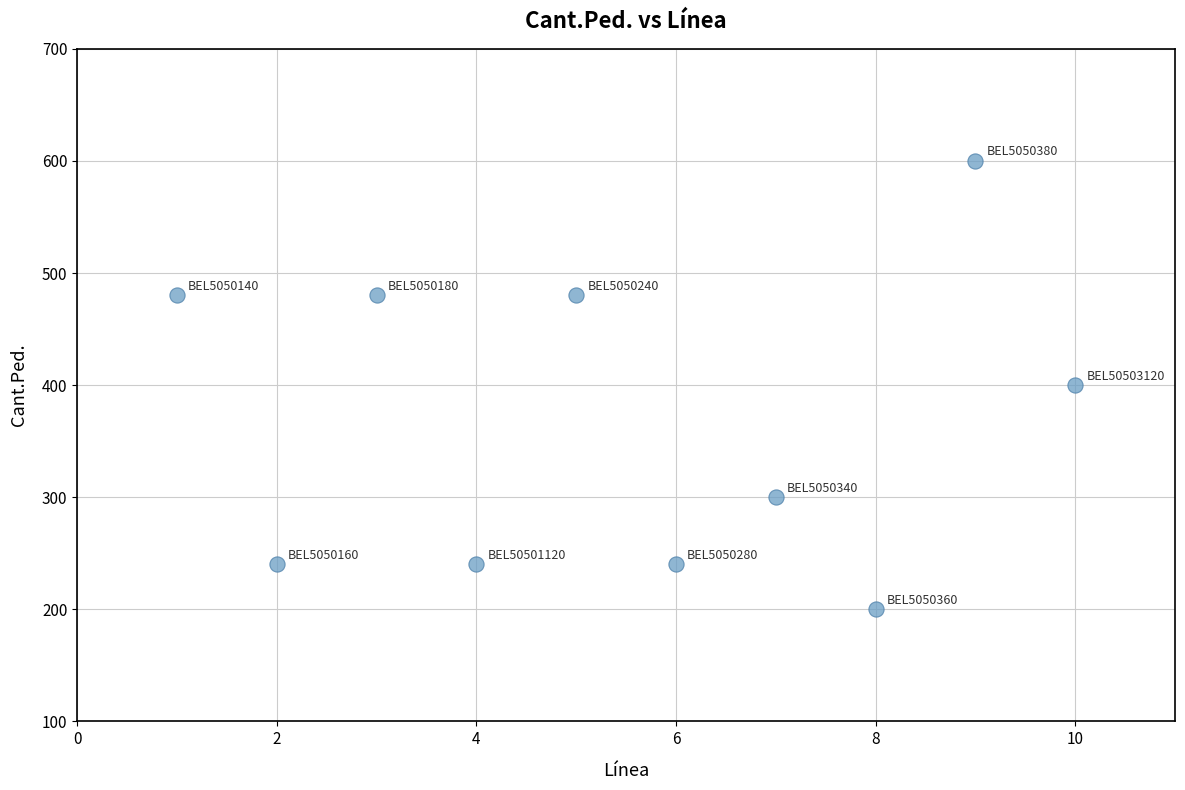

What is the average X value?

6